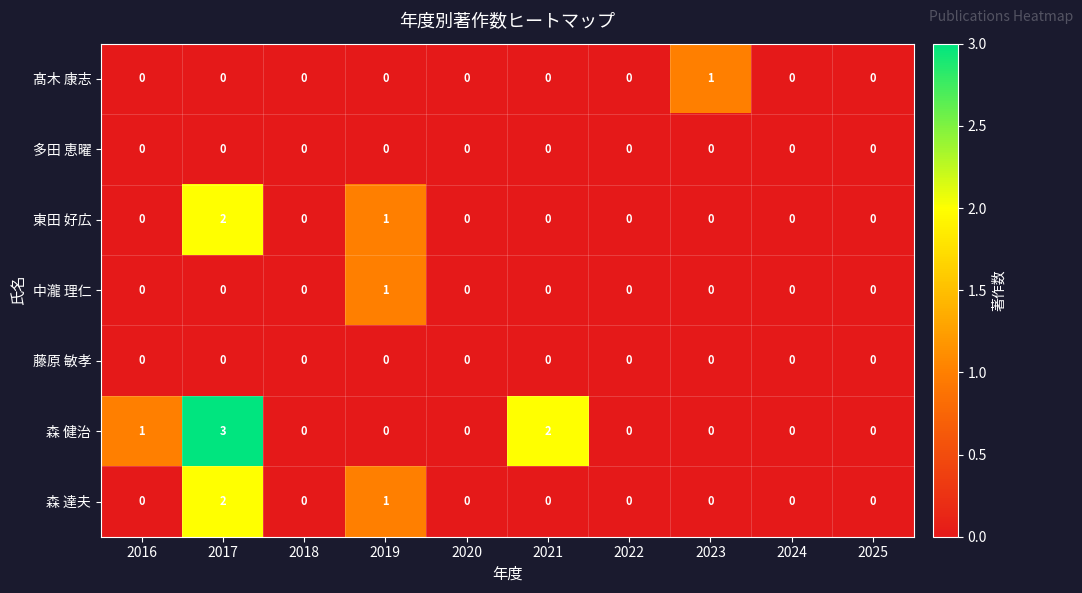

What is the maximum value shown in the chart?

3